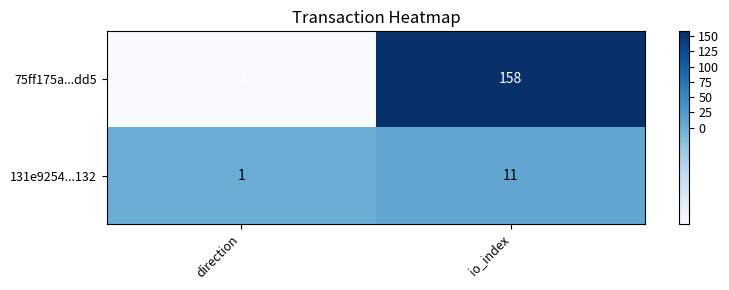

The 131e9254...132 series shows 11 at io_index. True or false?

True